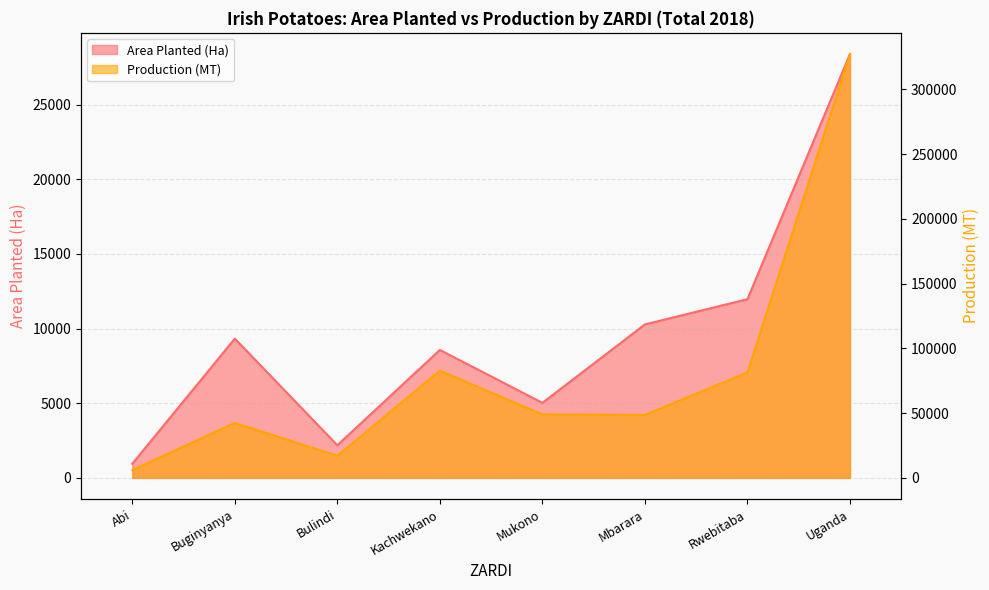

What are all the series names shown in the legend?

Area Planted (Ha), Production (MT)